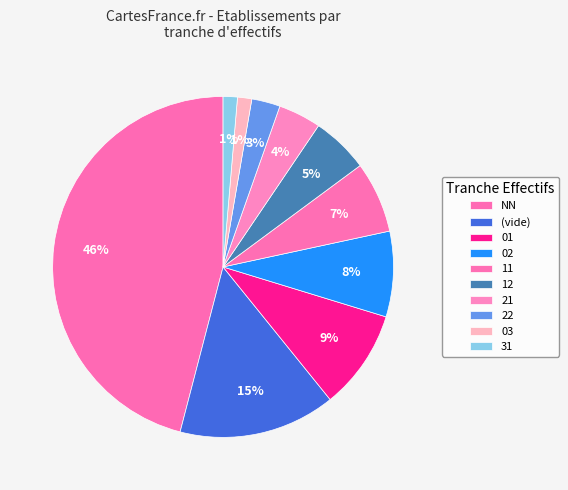

Which slice is the largest?

NN